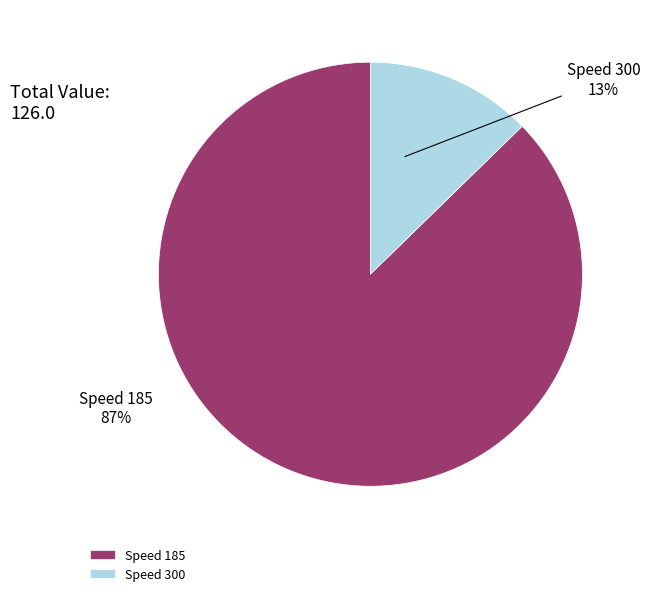

Count the number of slices in the pie.

2